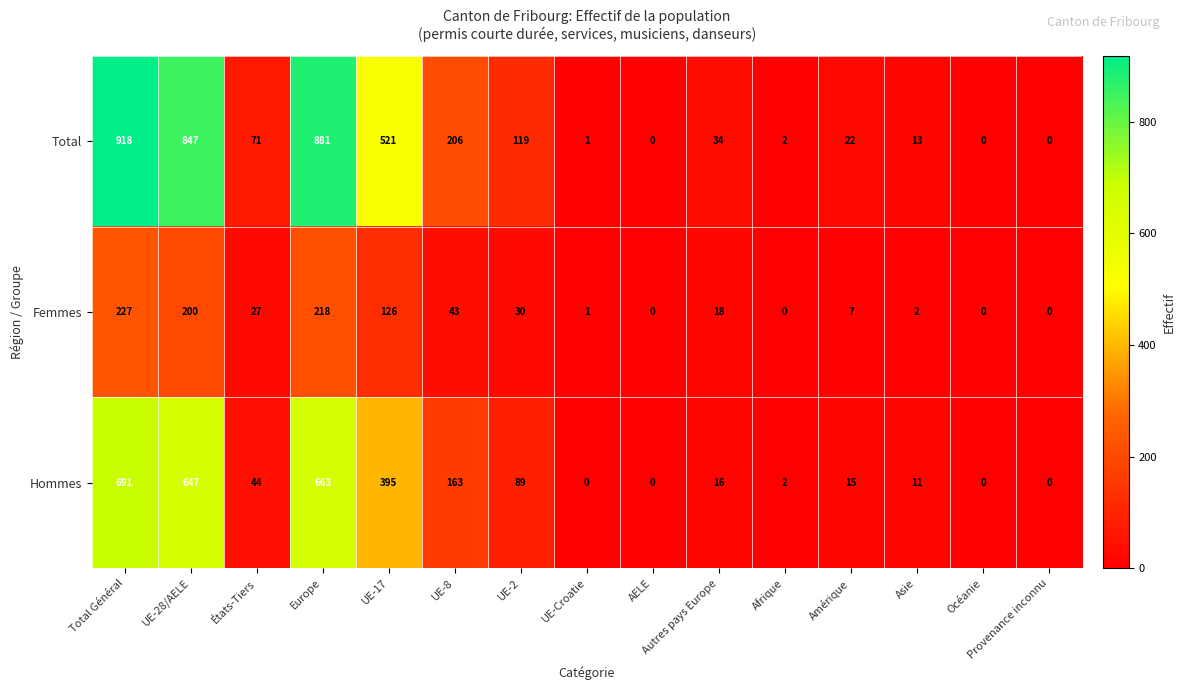

What is the spread (max minus min) of values at Total Général?

691